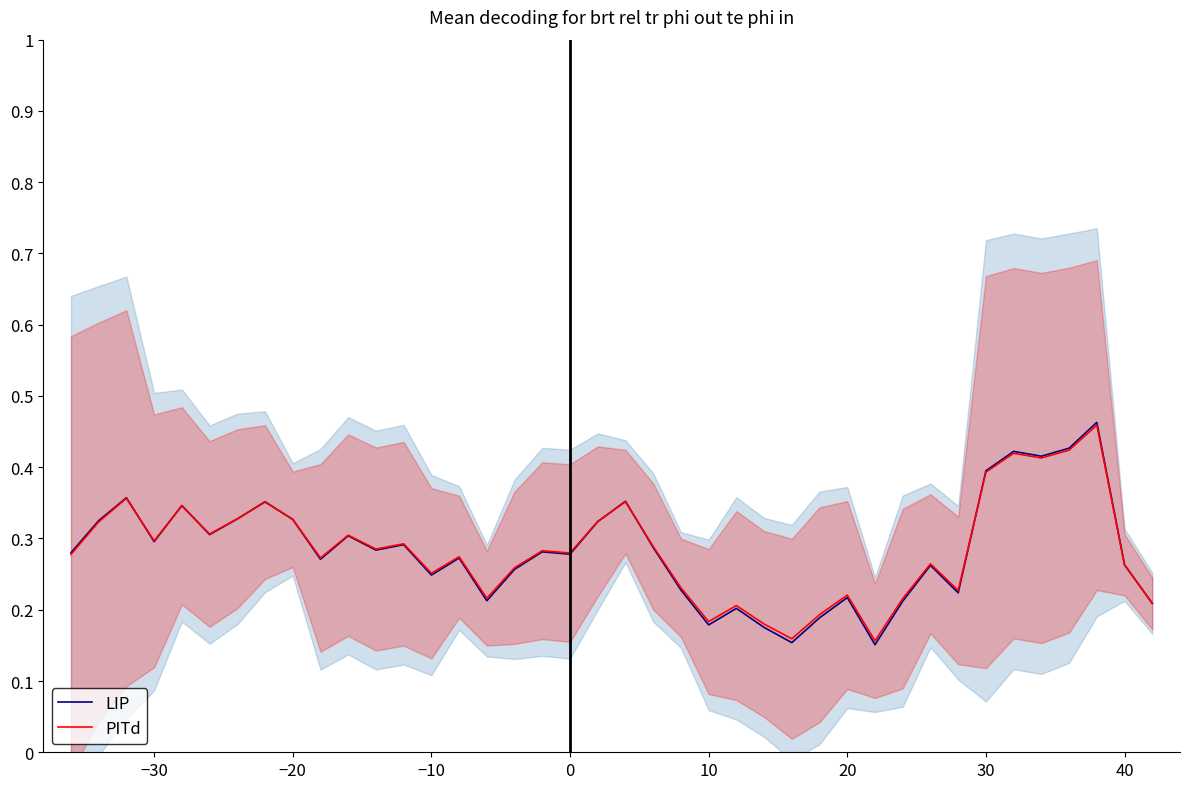

True or false: LIP has more than 1 points higher than both neighbors.

True